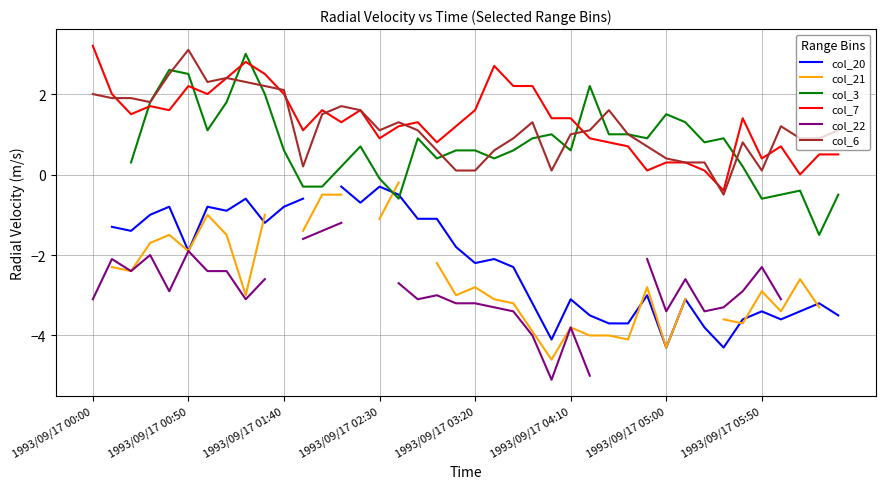

How many values in col_6 are above zero?

39